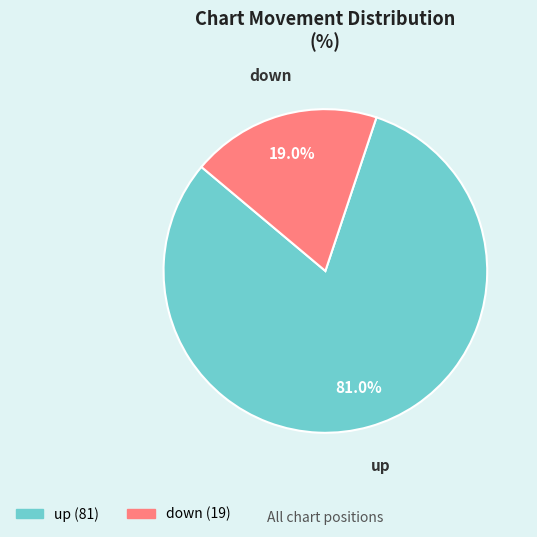

Does up represent more than half of the total?

Yes